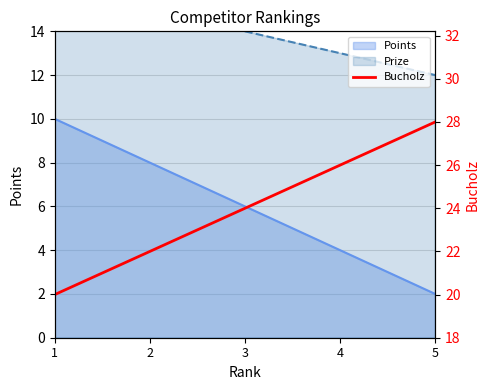

Where does the data first go above 24?

4